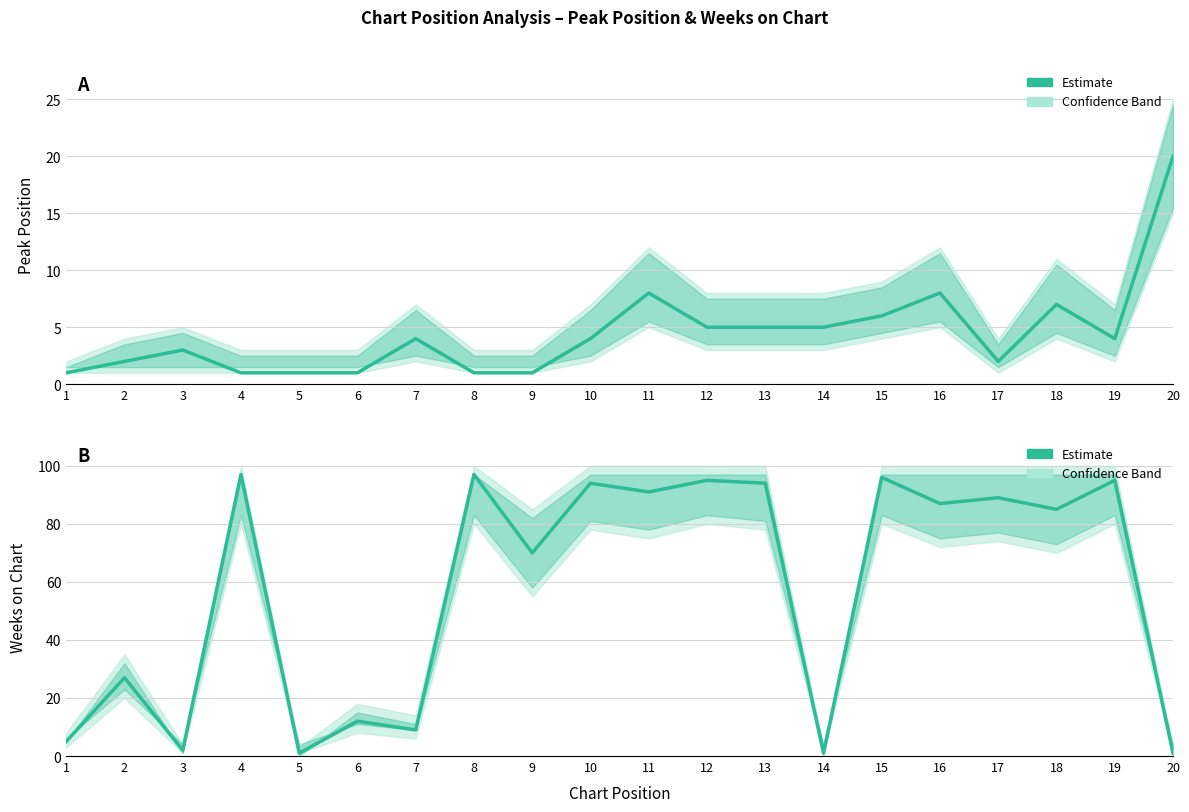

In Weeks on Chart (estimate), how many points are lower than both neighbors (excluding endpoints)?

8